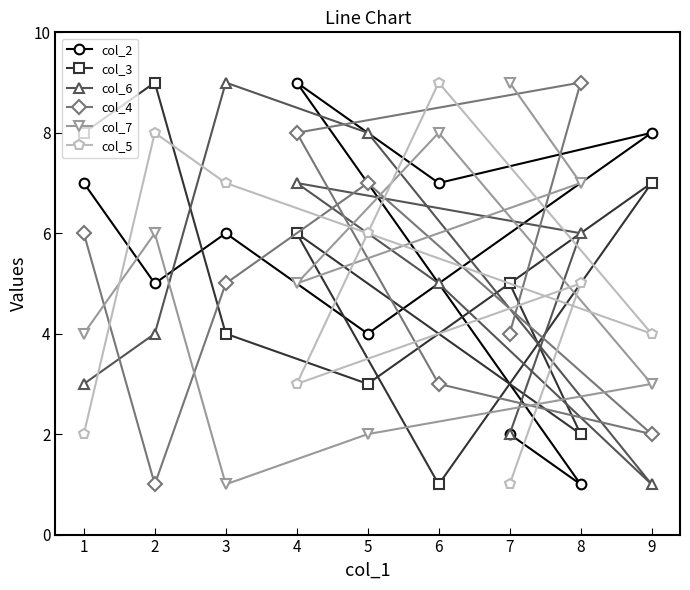

Reading right to left, transcribe all the data shown in this chart.

col_2: 9=8	8=1	7=2	6=7	5=4	4=9	3=6	2=5	1=7
col_3: 9=7	8=2	7=5	6=1	5=3	4=6	3=4	2=9	1=8
col_6: 9=1	8=6	7=2	6=5	5=8	4=7	3=9	2=4	1=3
col_4: 9=2	8=9	7=4	6=3	5=7	4=8	3=5	2=1	1=6
col_7: 9=3	8=7	7=9	6=8	5=2	4=5	3=1	2=6	1=4
col_5: 9=4	8=5	7=1	6=9	5=6	4=3	3=7	2=8	1=2